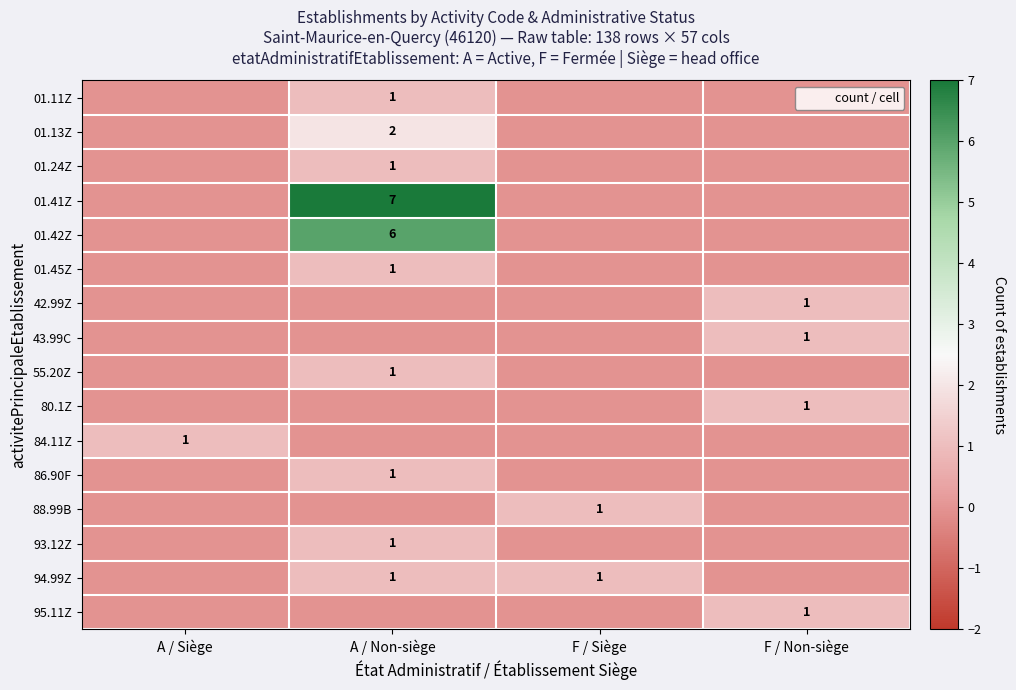

The 01.41Z series shows 7 at A / Non-siège. True or false?

True